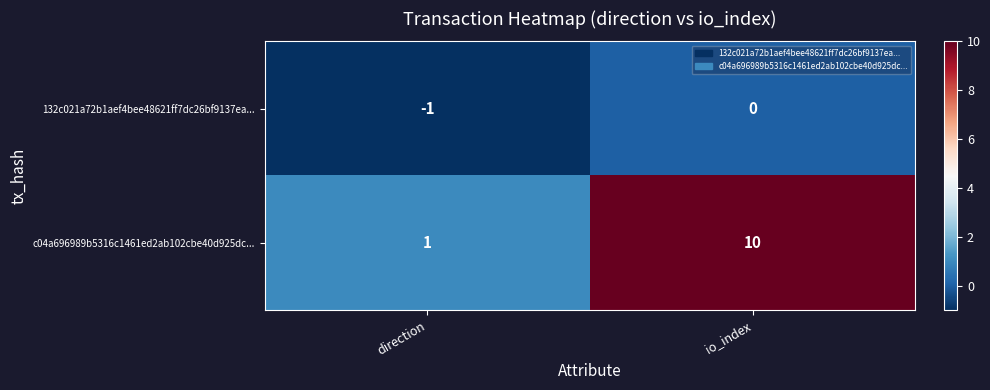

What is the difference between the highest and lowest values at io_index?

10